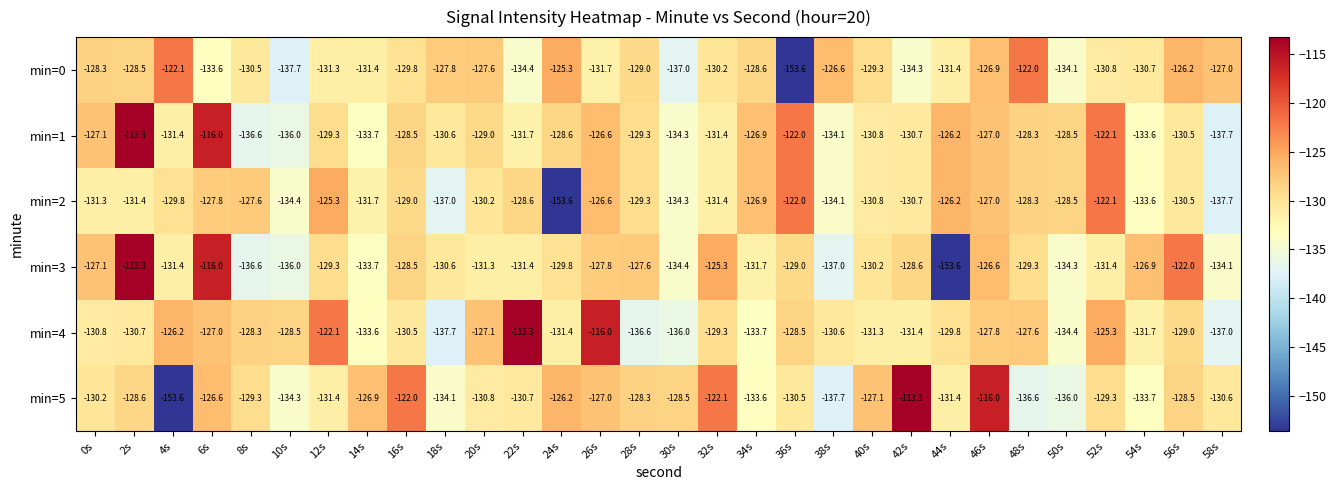

What is the approximate value of min=5 at 40s?

-127.1